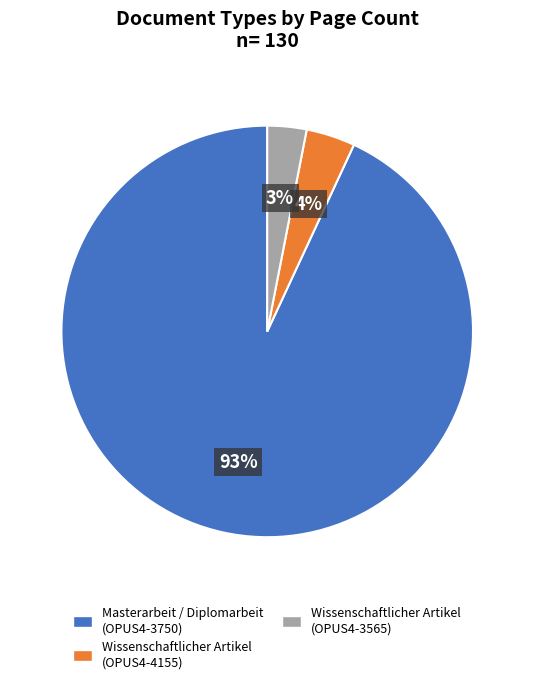

What is the ratio of the value at Wissenschaftlicher Artikel (OPUS4-3565) to the value at Wissenschaftlicher Artikel (OPUS4-4155)?

0.8